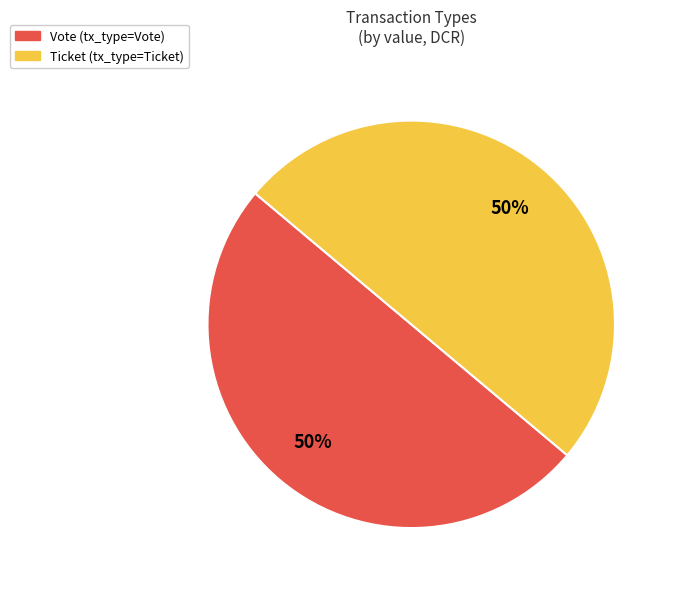

To the nearest percent, what is the average slice percentage?

50%